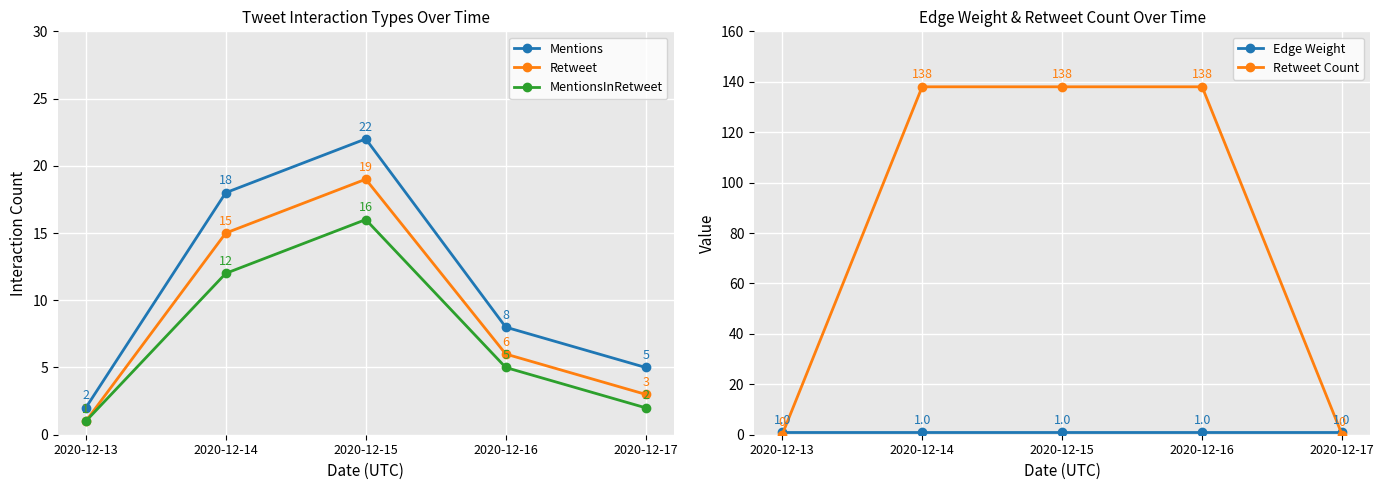

At which label does Edge Weight reach its minimum?

2020-12-13